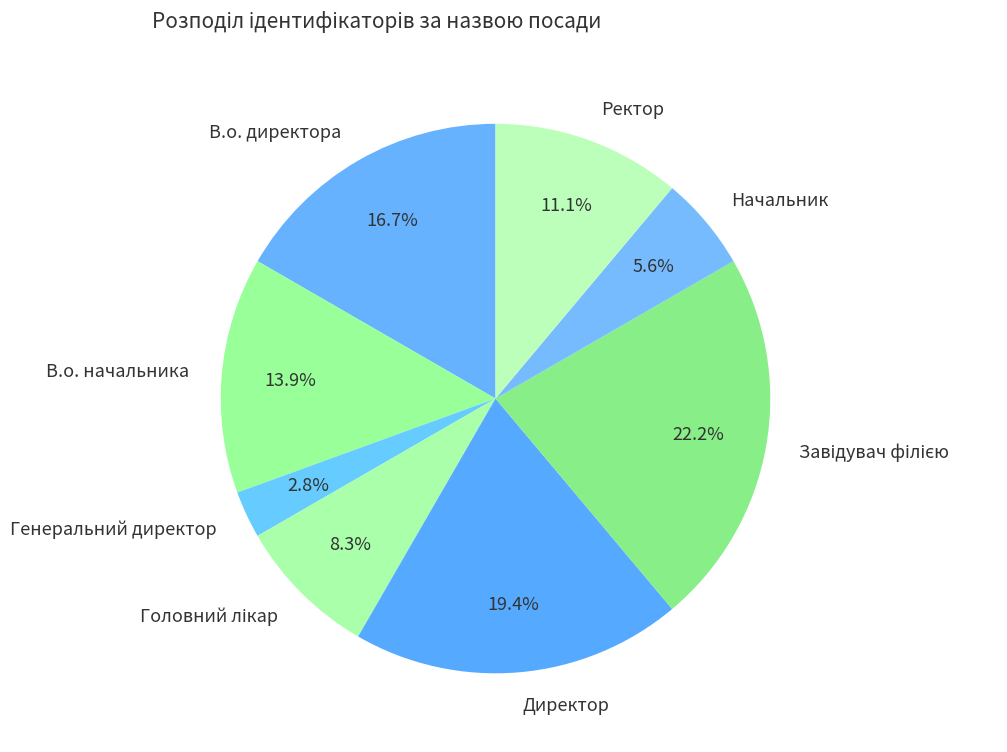

Count the number of slices in the pie.

8